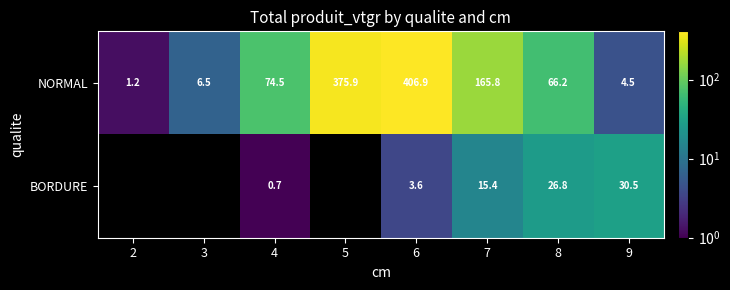

Is it true that BORDURE equals 26.8 at 8?

True